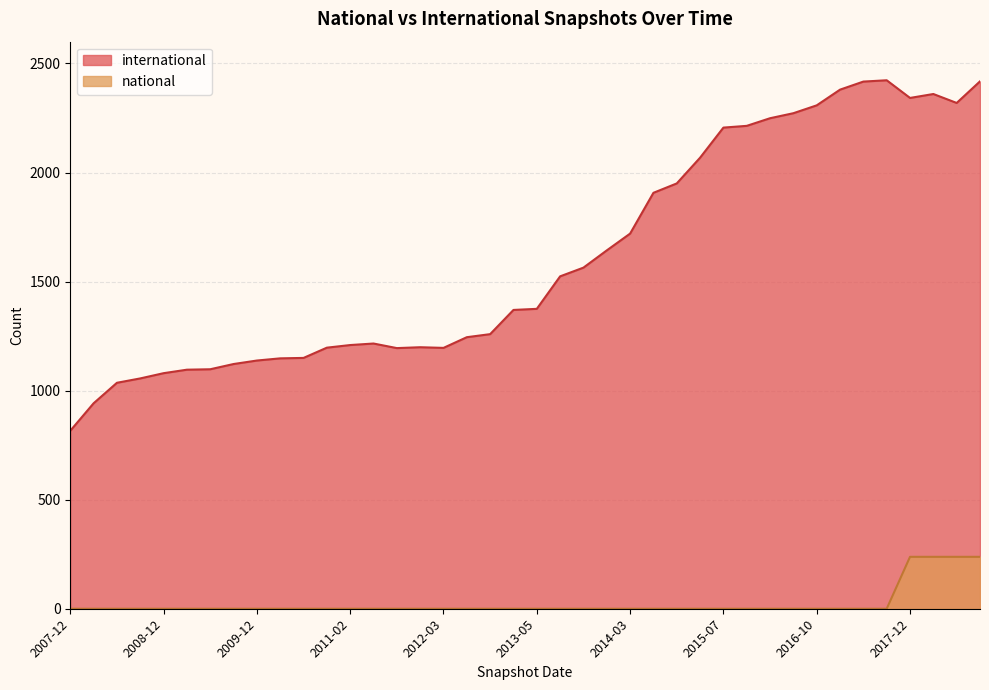

How many lines are shown in the chart?

2